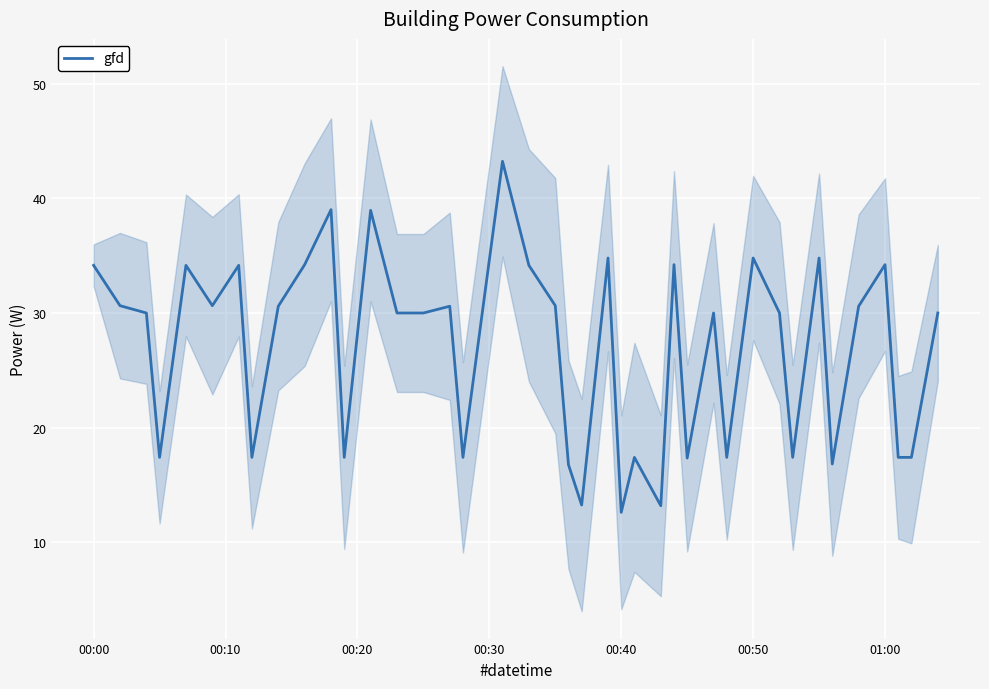

What is the lowest value of the gfd series?

12.6